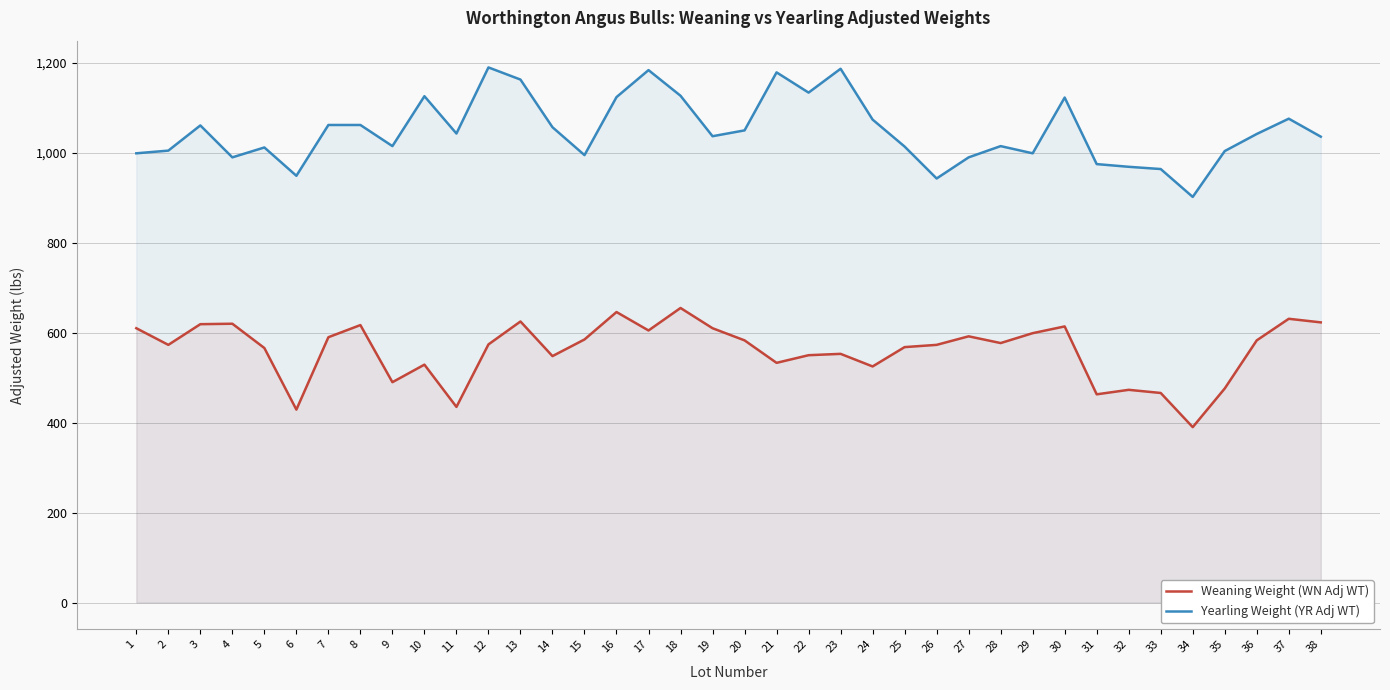

Which series has the largest range (max minus min)?

Yearling Weight (YR Adj WT)